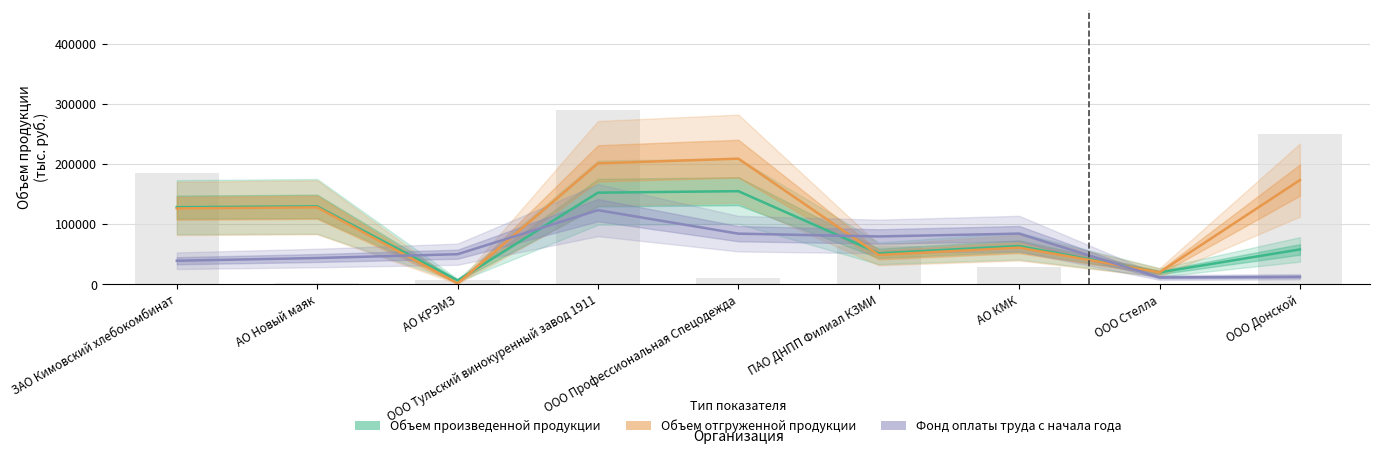

How many data points does each series have?

9